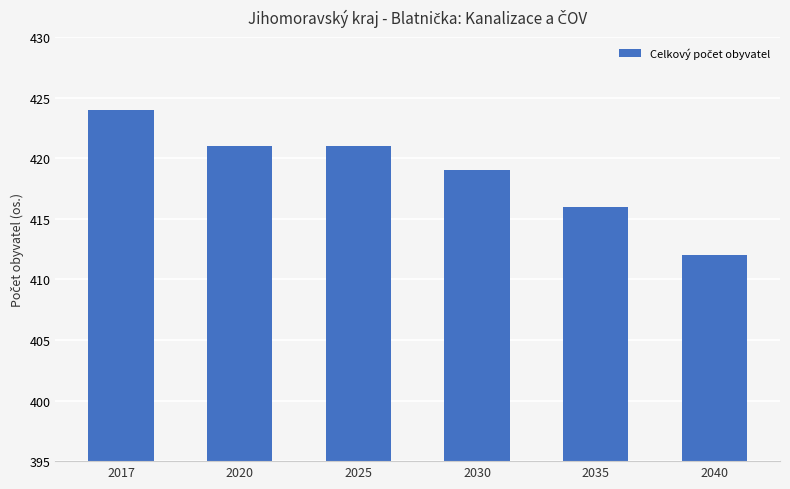

What is the sum of all values?

2513